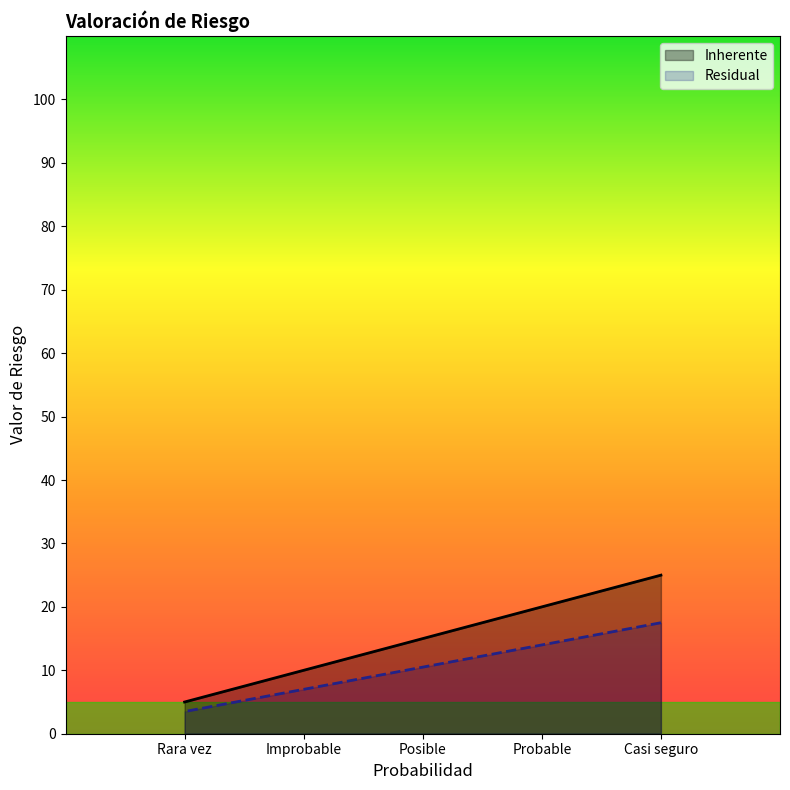

The value of Inherente at Casi seguro is 10.3. True or false?

False